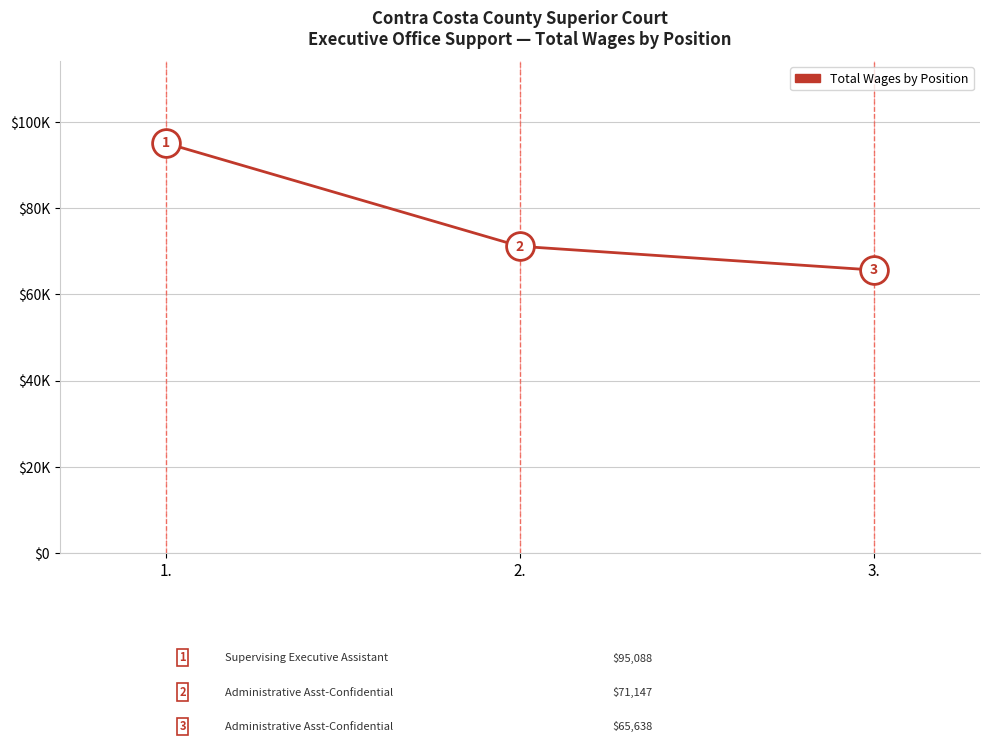

Is this an area chart (filled region under the line)?

No